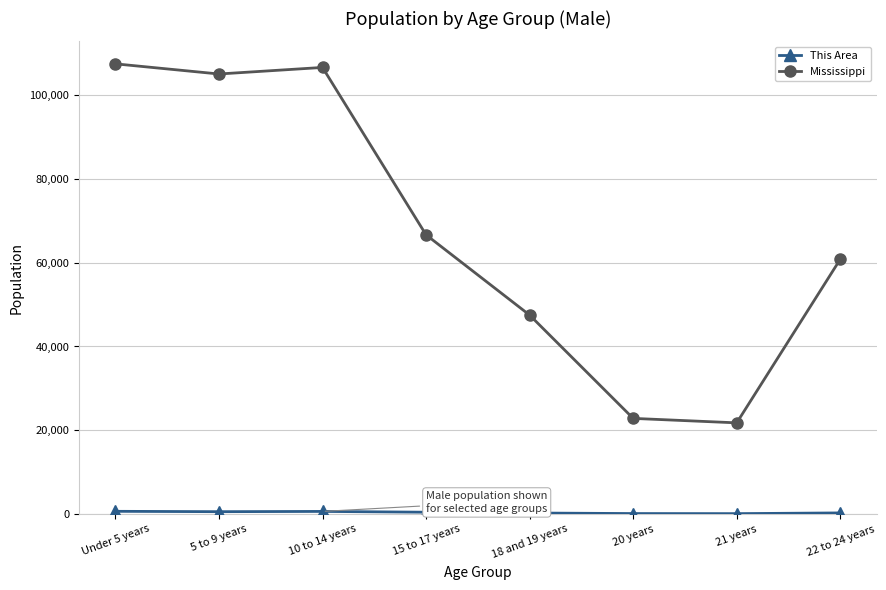

What is the greatest value displayed?

107465